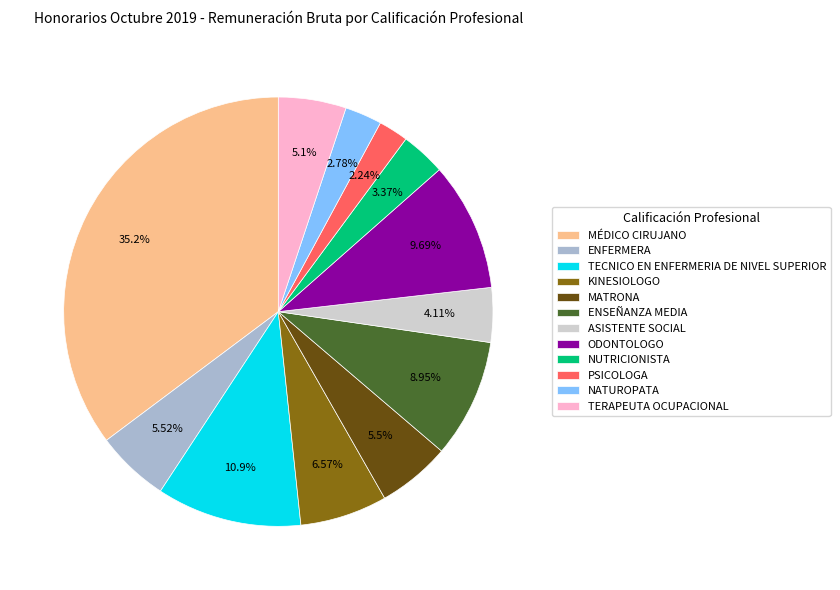

Which category has the smallest portion of the pie?

PSICOLOGA